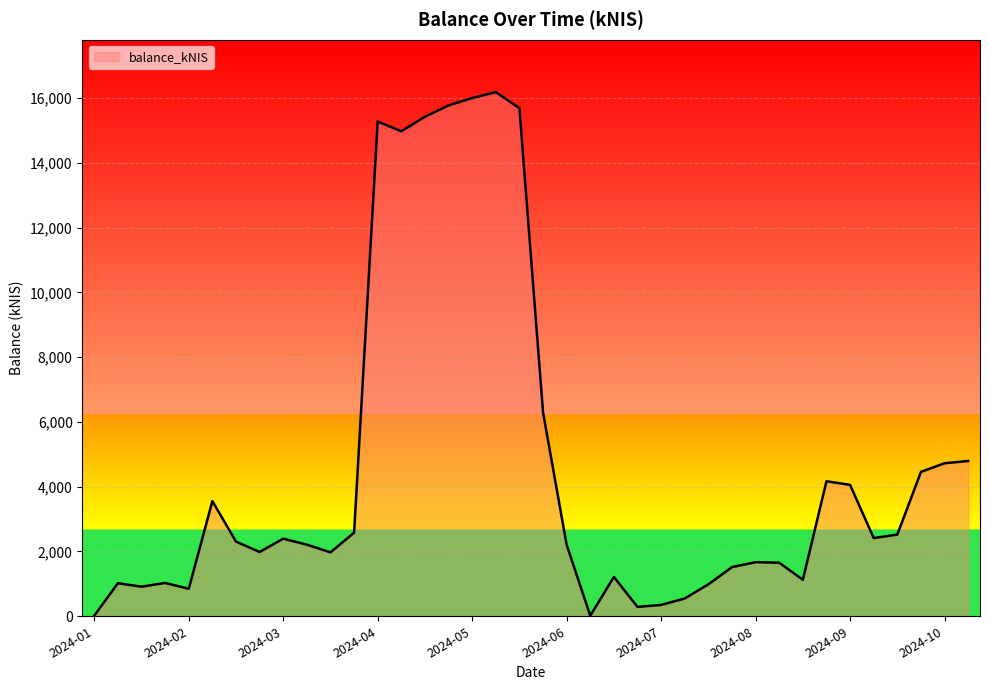

What is the maximum value shown in the chart?

16179.9